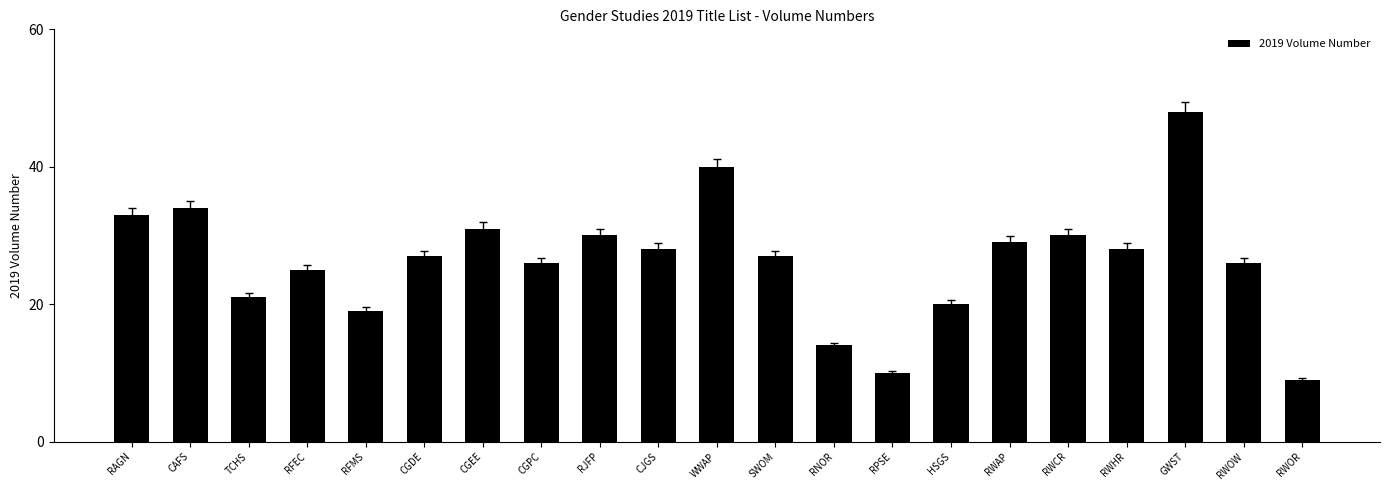

What is the value of the 12th bar from the left?

27